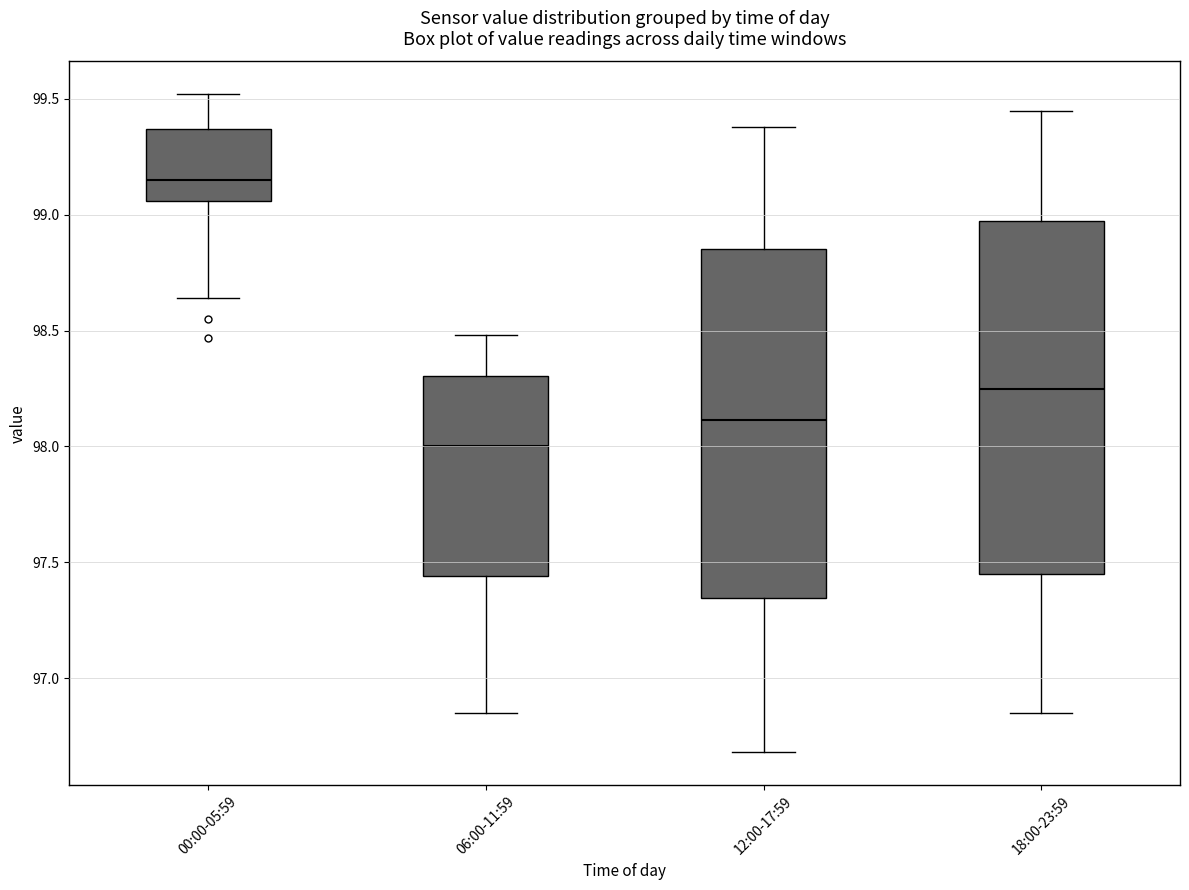

Where does the median line of the box for 12:00-17:59 sit on the y-axis? The values are not printed on the chart, so give them approximately, as read against the axis.

98.10